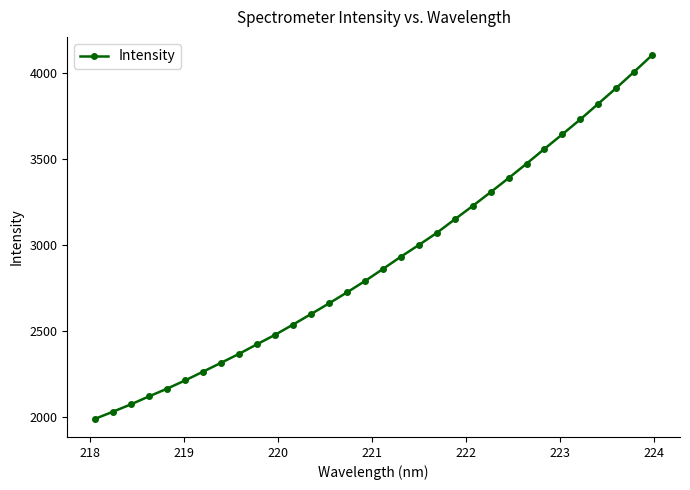

Reading left to right, what are all the values shown in this chart?

1992.2	2033.6	2076.4	2122.4	2166.9	2214.7	2265.7	2316.9	2368.9	2424.6	2479.1	2538.5	2599.4	2661.5	2725.1	2791.0	2860.9	2932.2	3000.3	3070.5	3149.2	3226.9	3306.9	3388.5	3472.2	3558.4	3643.2	3729.6	3820.6	3911.5	4005.9	4102.6